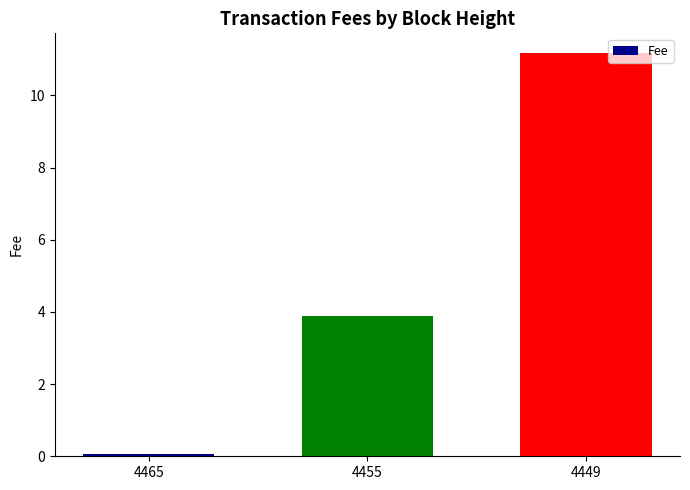

Which category has the highest value across all series?

4449